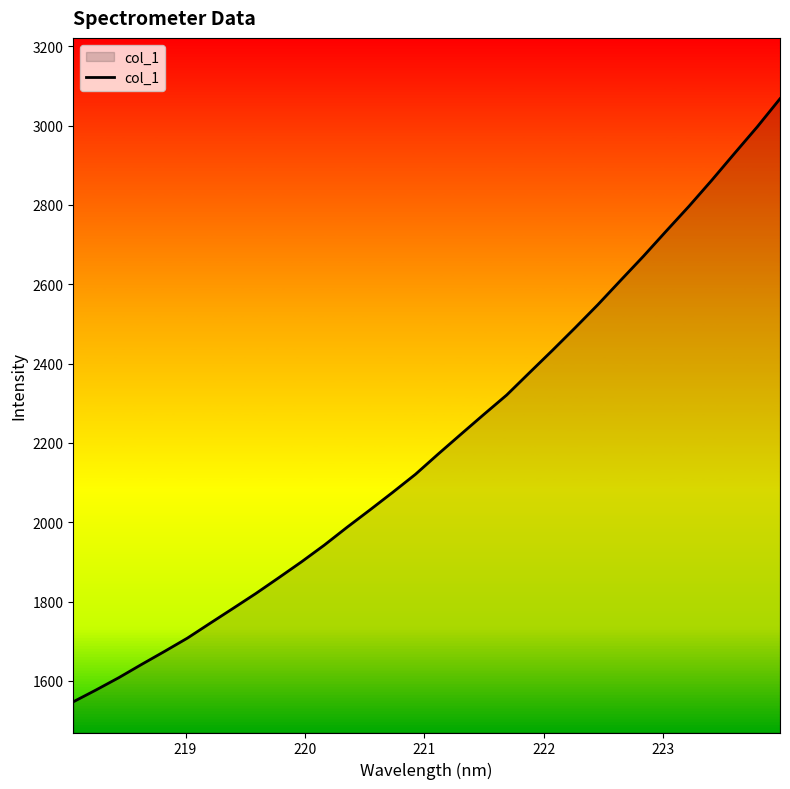

Count the number of categories in the chart.

32